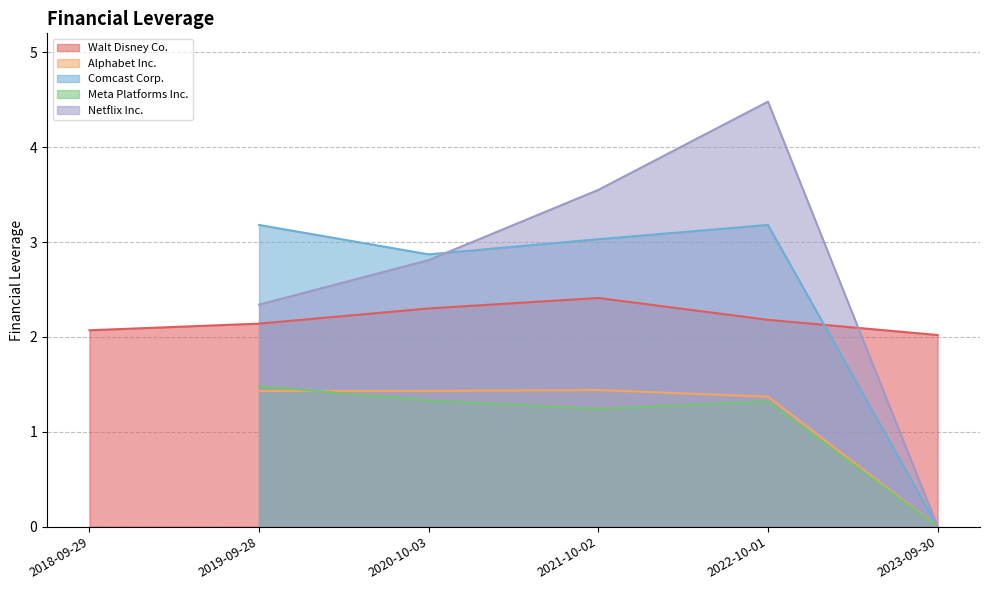

True or false: Walt Disney Co. has more than 2 interior local peaks.

False